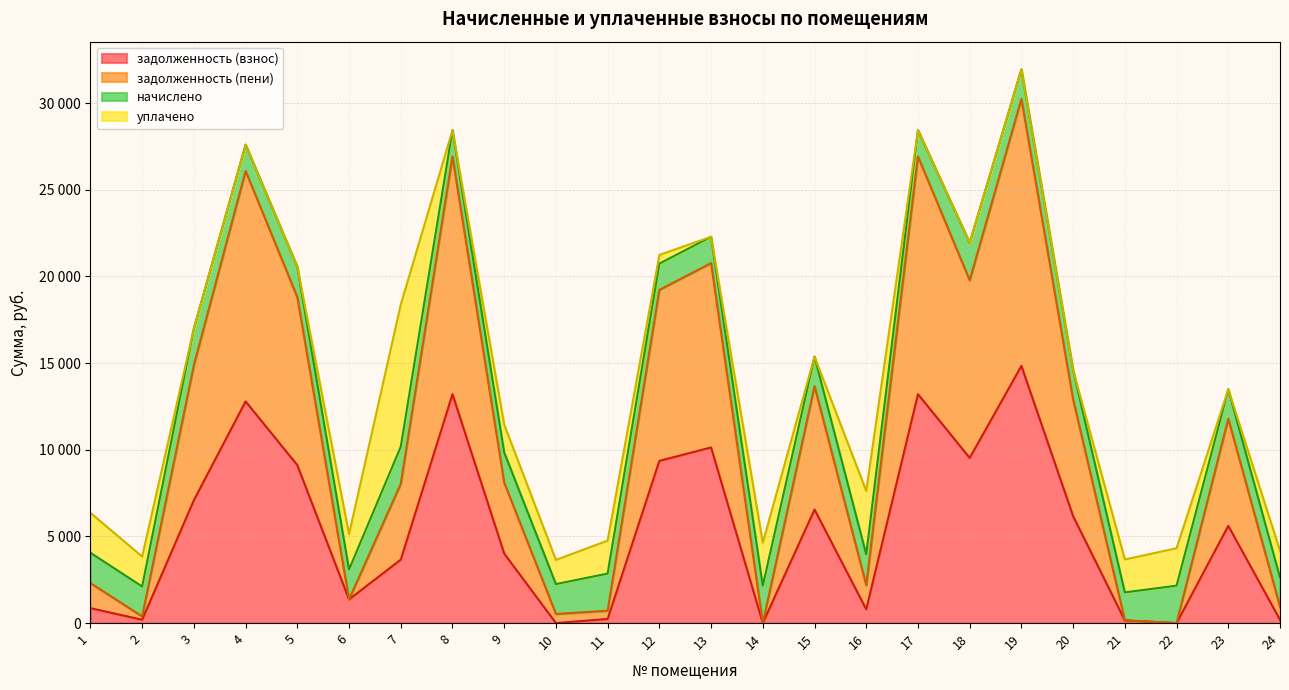

At which category does задолженность (взнос) reach its first local peak?

4